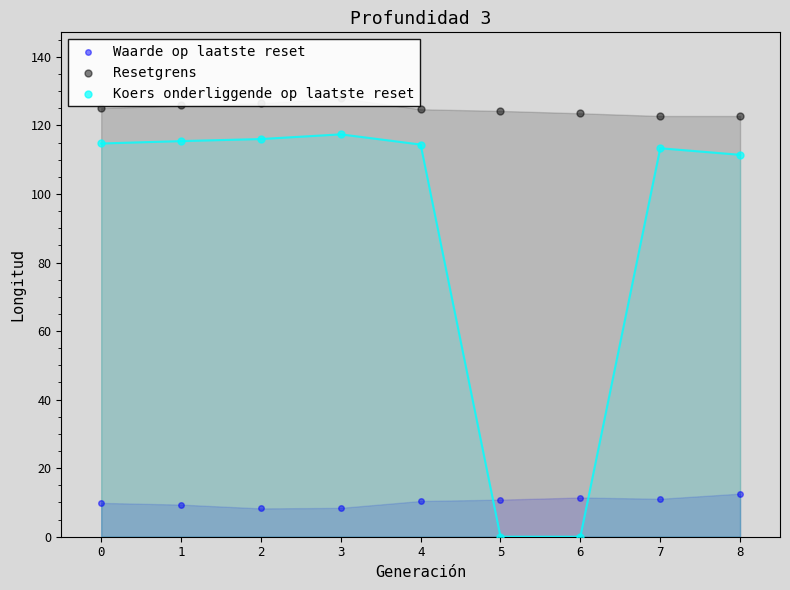

Is the value of Koers onderliggende op laatste reset at 7 greater than the value of Resetgrens at 4?

No